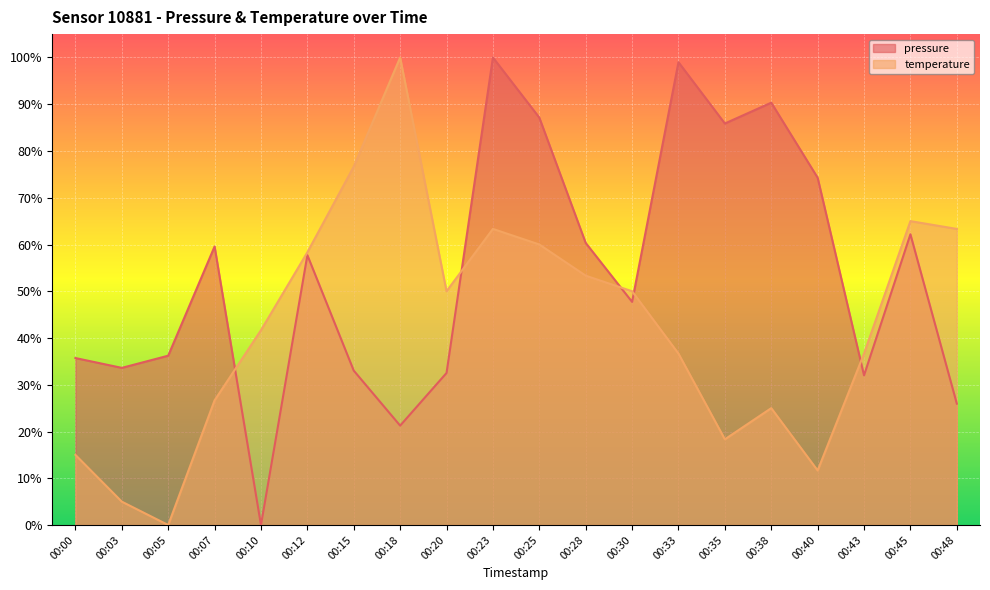

How many data points in temperature are less than 50?

10